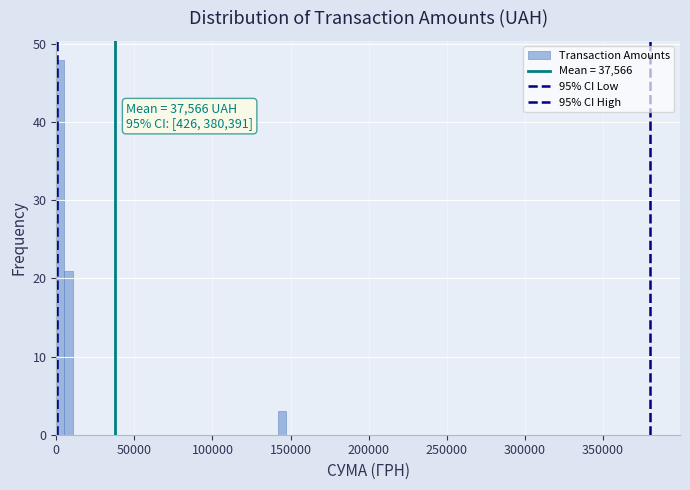

Around what value on the x-axis is the tallest bar? Give the approximate position of its centre, as read against the axis.

5000